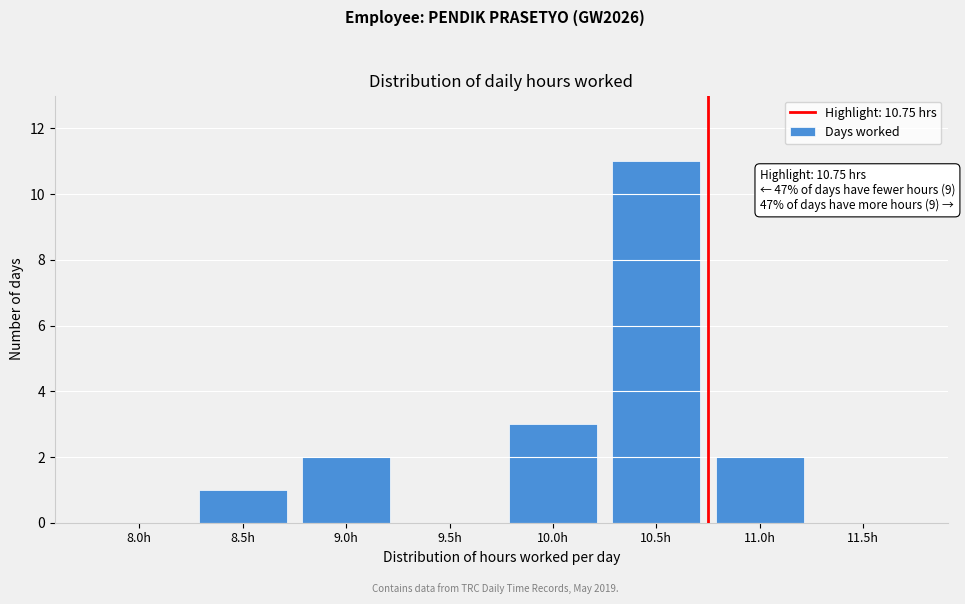

Reading left to right, list all the values displayed in this chart.

8.0h=0	8.5h=1	9.0h=2	9.5h=0	10.0h=3	10.5h=11	11.0h=2	11.5h=0